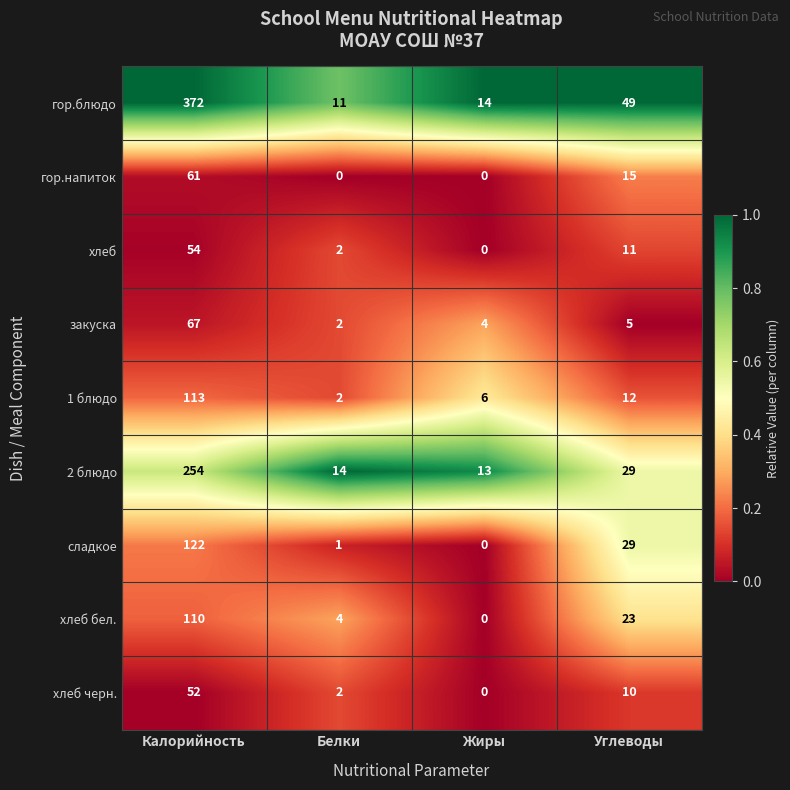

The 1 блюдо series shows 2 at Жиры. True or false?

False